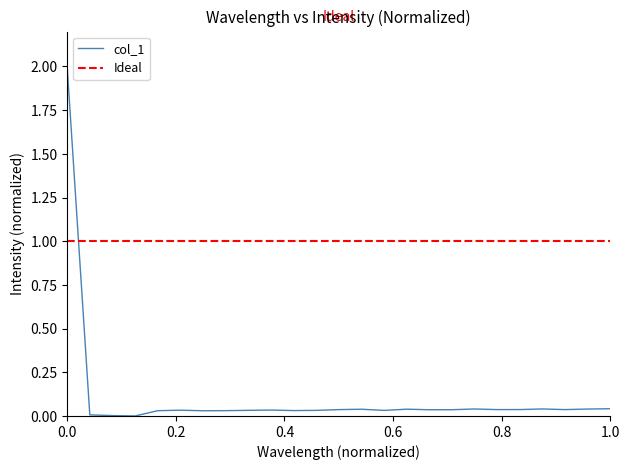

True or false: col_1 has a value of 3.1 at 0.0.

False